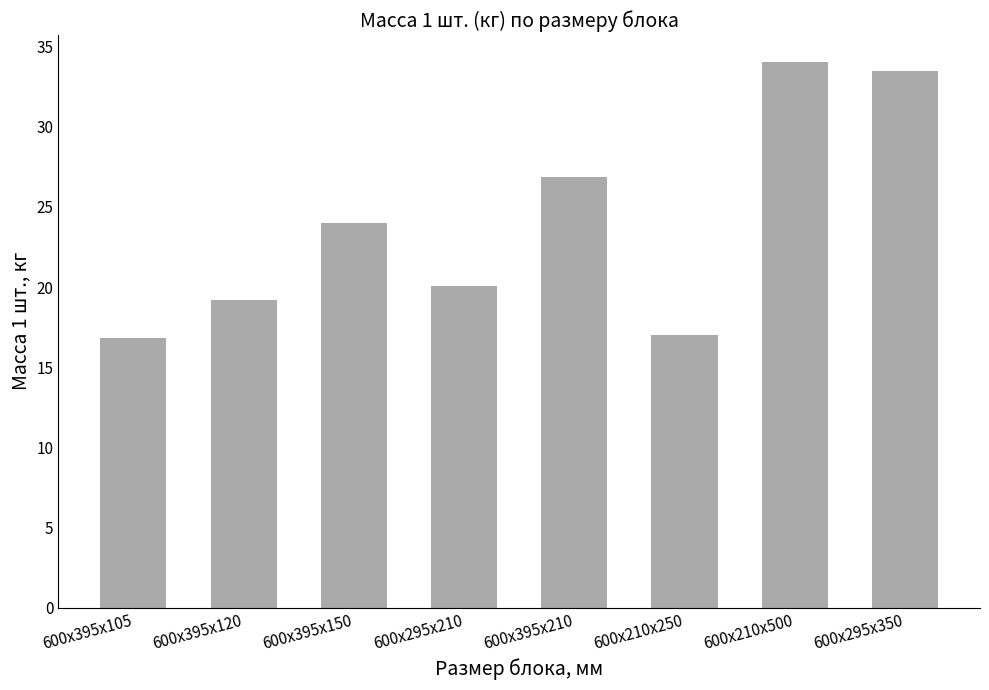

Count the number of data series in this chart.

1